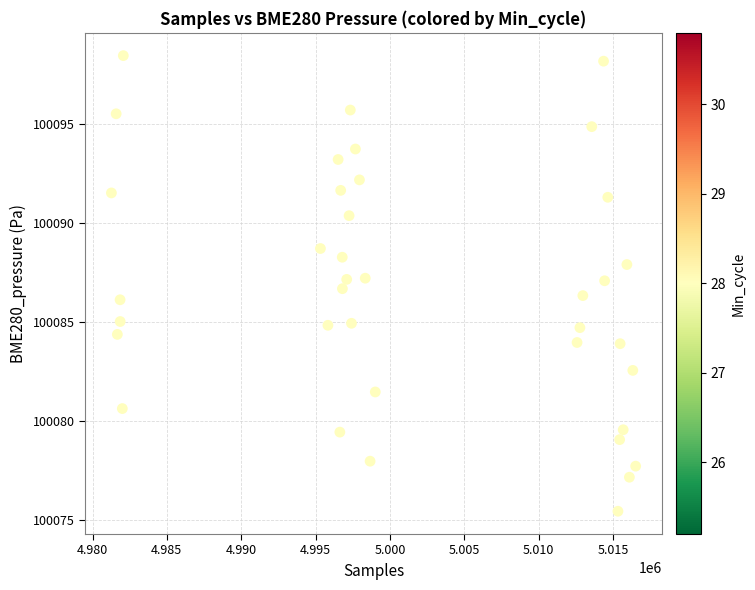

What is the range of Y values (max minus min)?

23.0